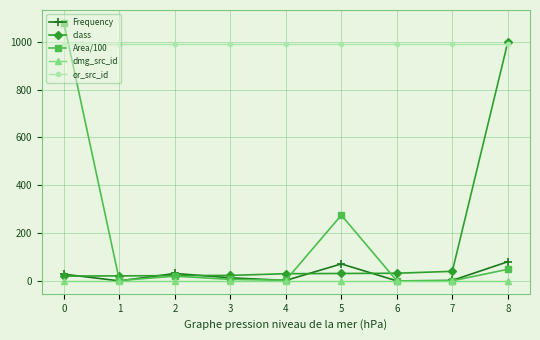

What is the value of the or_src_id point at the 5th from the left?

992.0